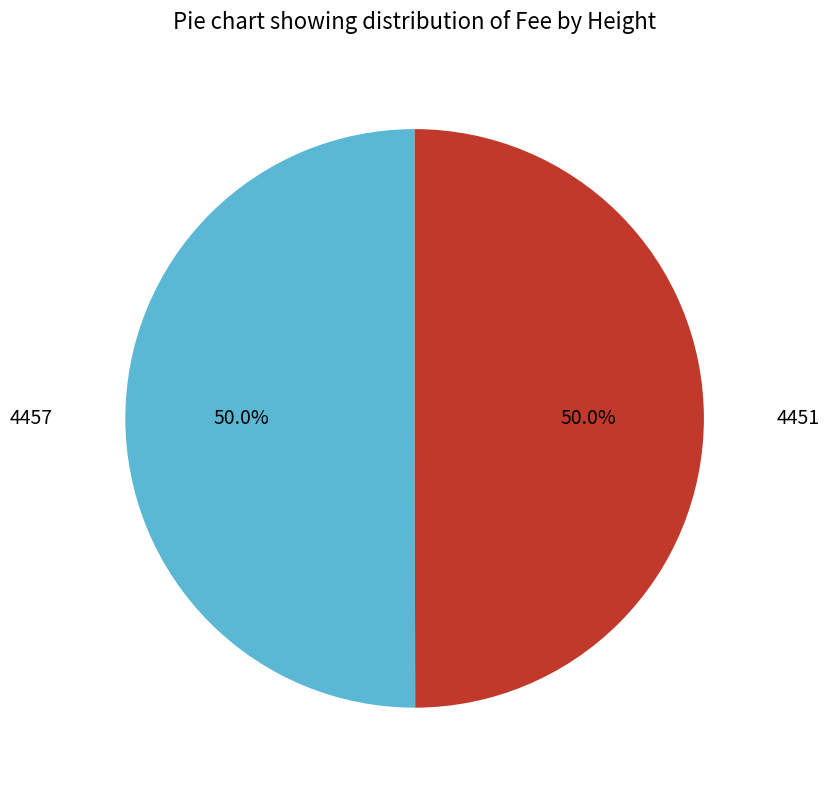

What percentage is the 4451 slice, to the nearest percent?

50%